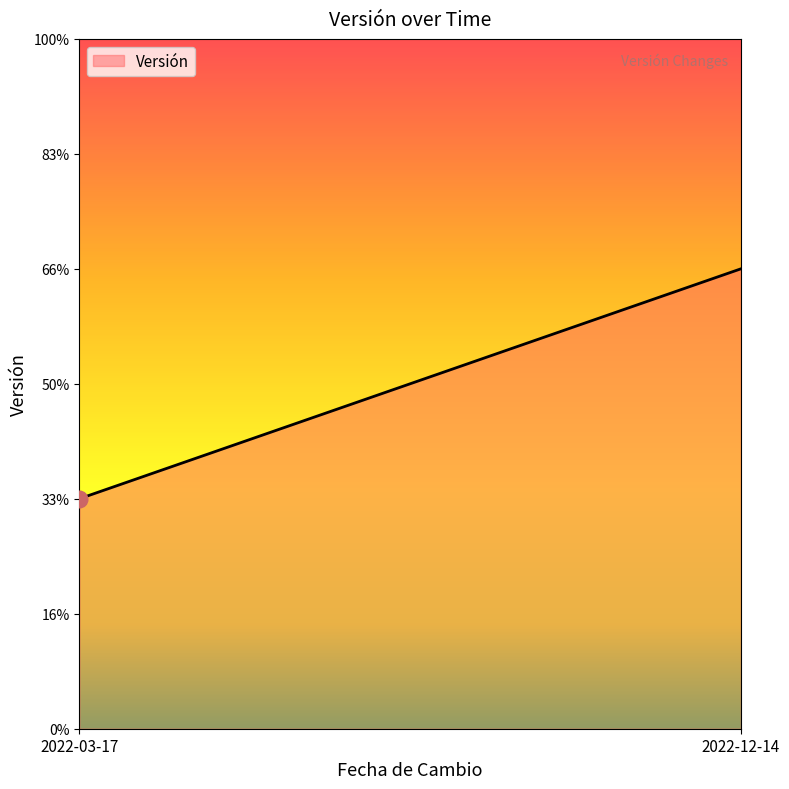

List the labels in order of value, largest first.

2022-12-14, 2022-03-17